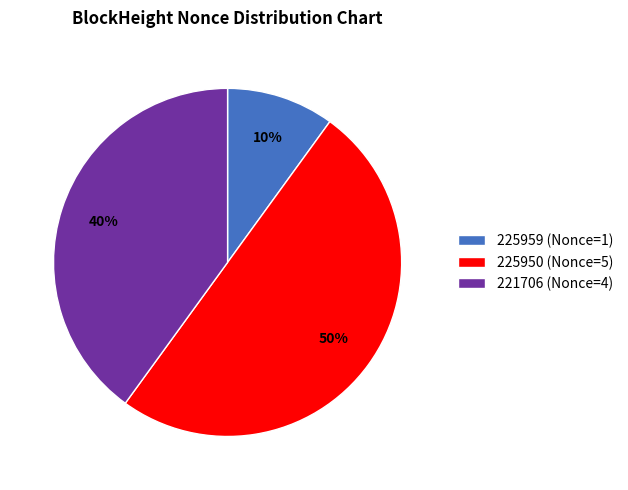

True or false: 225959 (Nonce=1) accounts for 10% of the total.

True